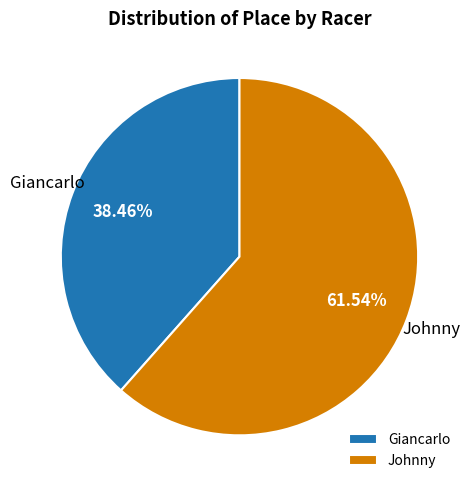

To the nearest percent, what portion does Johnny represent?

62%